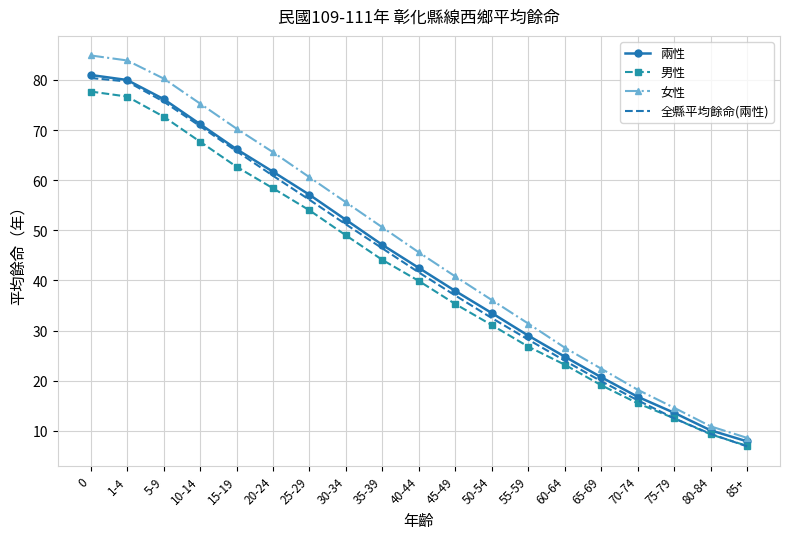

Reading left to right, extract all data points from this chart.

兩性: 81.0	80.0	76.2	71.2	66.2	61.7	57.1	52.1	47.1	42.5	37.9	33.5	29.0	24.8	20.7	16.8	13.6	10.1	7.9
男性: 77.7	76.7	72.7	67.7	62.7	58.4	54.0	49.0	44.1	39.9	35.3	31.1	26.8	23.2	19.1	15.5	12.5	9.3	7.0
女性: 84.9	83.9	80.3	75.3	70.3	65.6	60.6	55.6	50.6	45.6	40.8	36.1	31.4	26.6	22.4	18.2	14.6	10.9	8.6
全縣平均餘命(兩性): 80.4	79.7	75.7	70.8	65.8	60.9	56.1	51.2	46.4	41.6	37.0	32.5	28.2	24.0	19.9	16.1	12.5	9.4	6.9